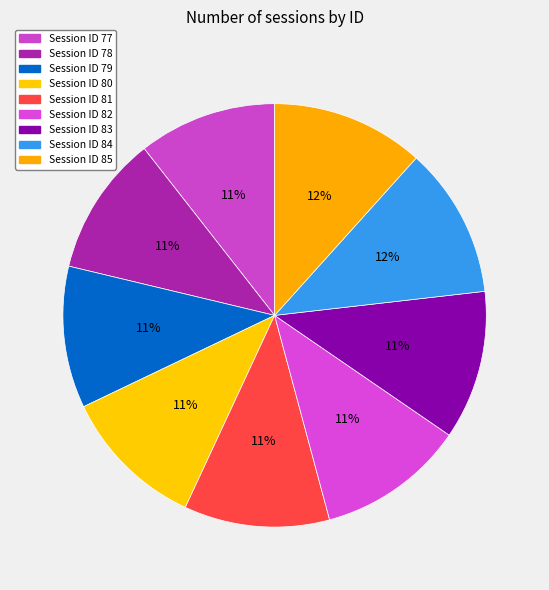

Count the number of slices in the pie.

9